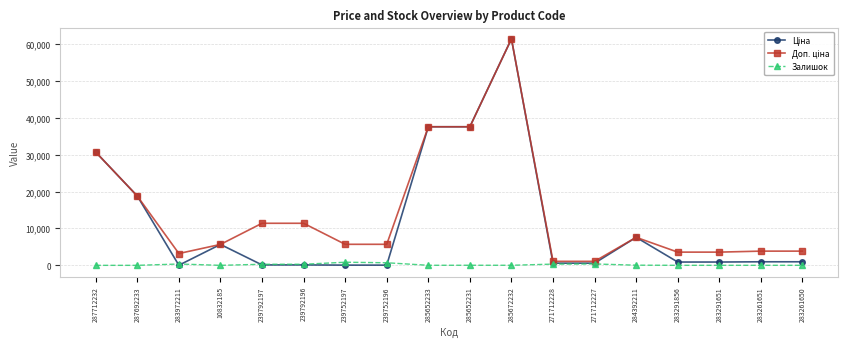

True or false: Залишок has a value of 6.0 at 283291651.

True